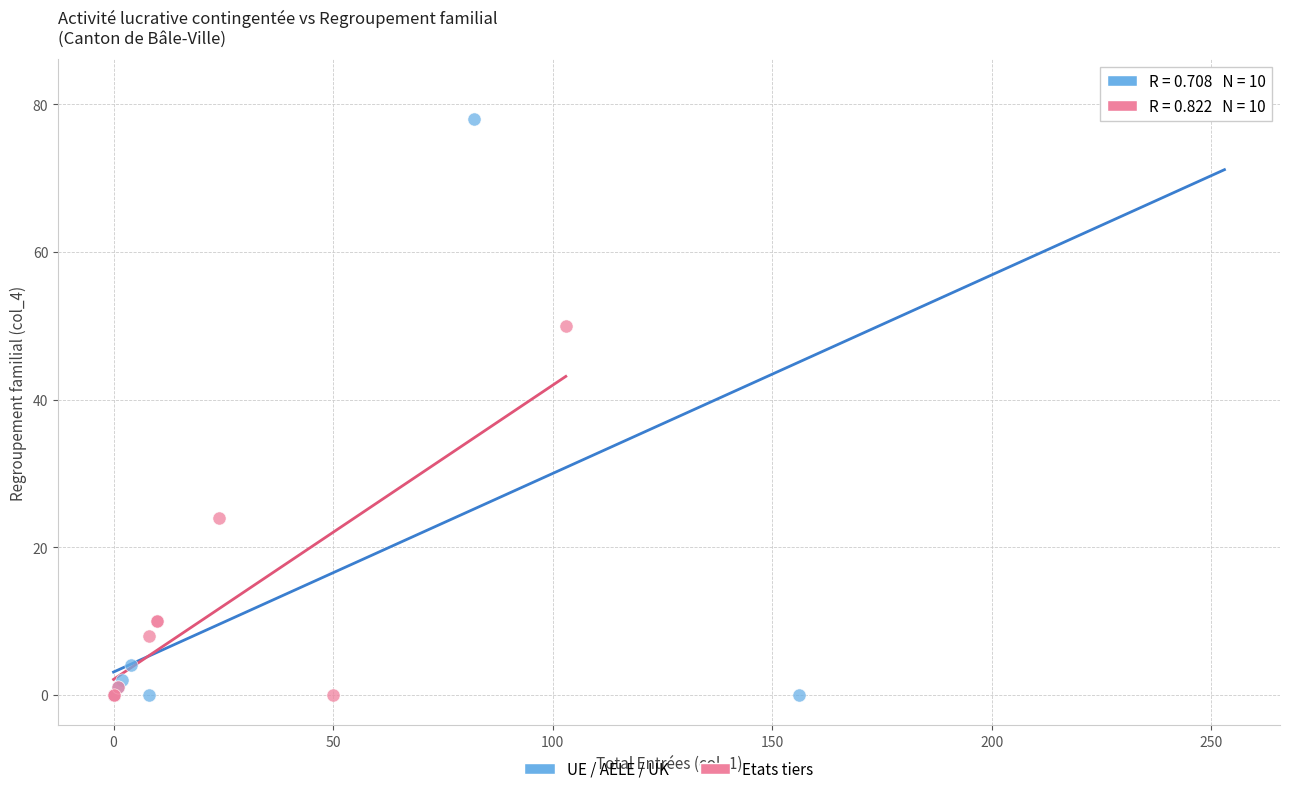

Which series contains the highest Y value?

UE / AELE / UK